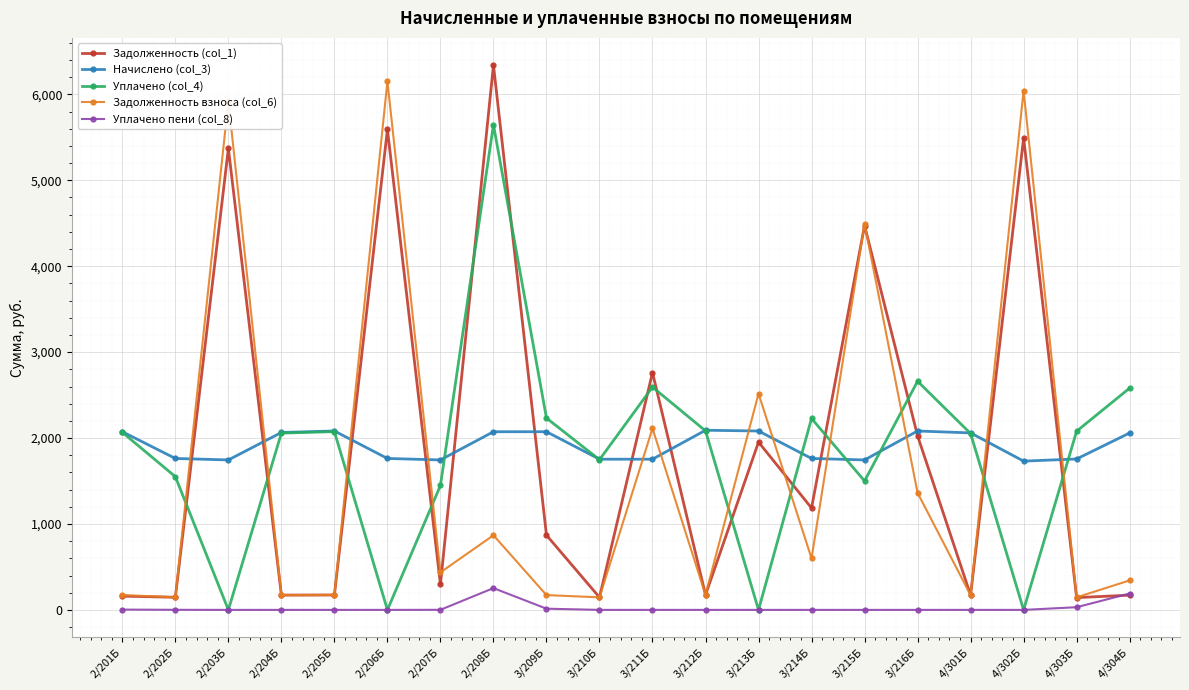

What is the total value across all series at 2/203Б?

13039.3